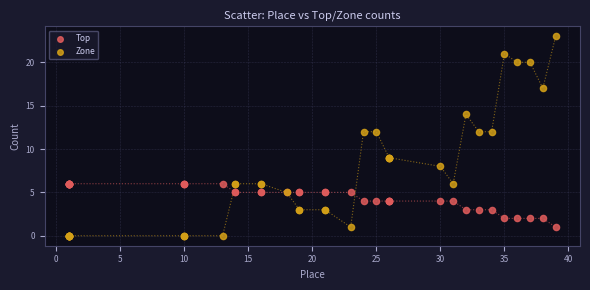

Which series contains the highest Y value?

Zone